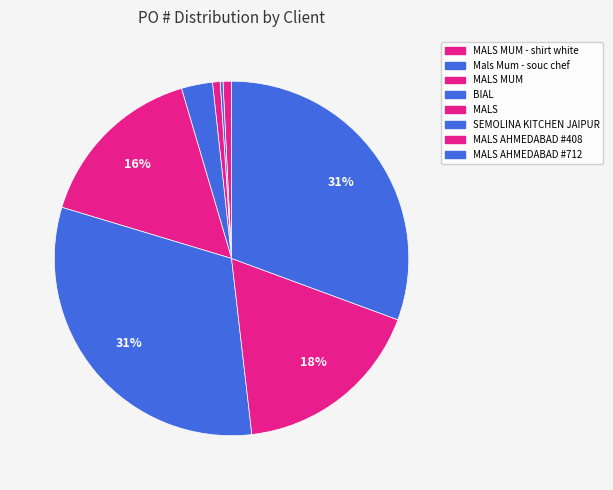

What is the smallest slice in the pie chart?

Mals Mum - souc chef